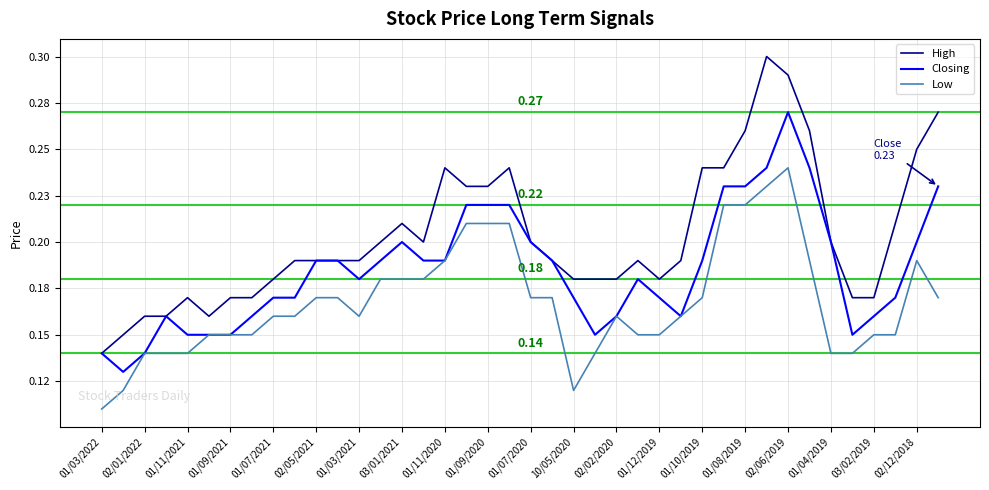

What is the value of the Closing point at the 9th from the left?

0.2